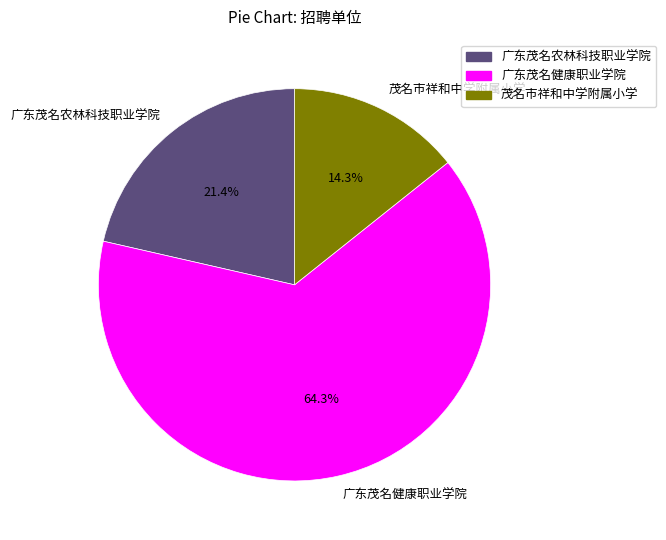

Is it true that 广东茂名健康职业学院 is 64% of the pie?

True